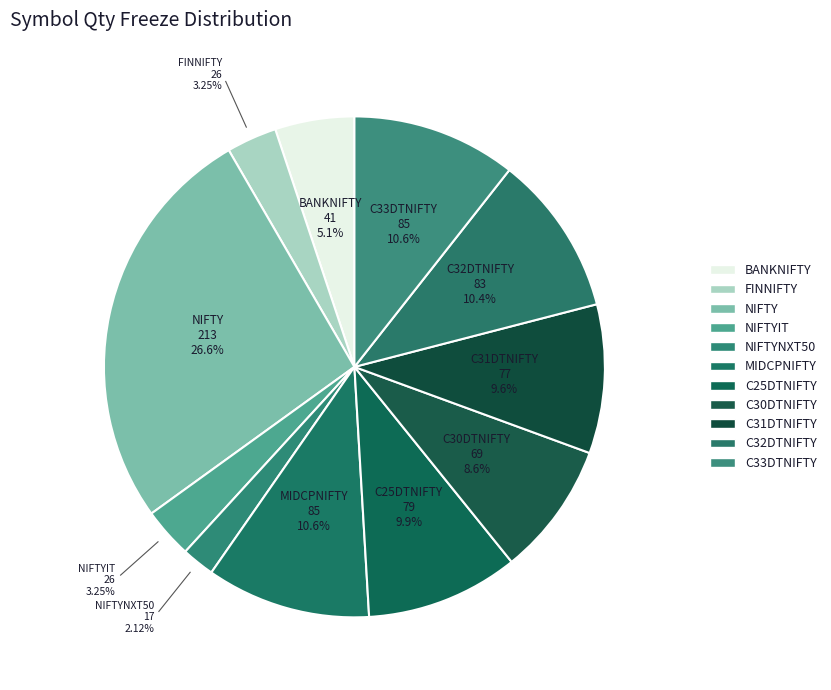

Rank the categories by value from lowest to highest.

NIFTYNXT50, FINNIFTY, NIFTYIT, BANKNIFTY, C30DTNIFTY, C31DTNIFTY, C25DTNIFTY, C32DTNIFTY, MIDCPNIFTY, C33DTNIFTY, NIFTY